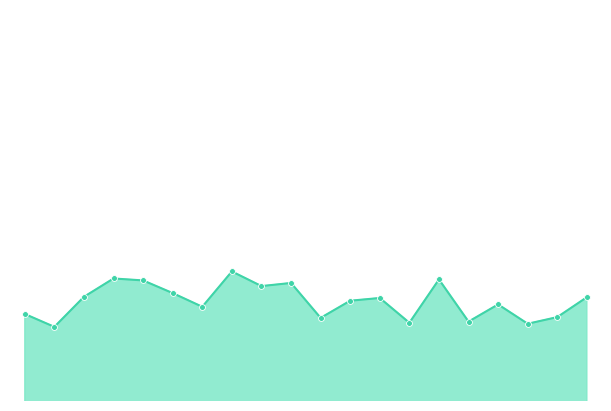

How many lines are shown in the chart?

1